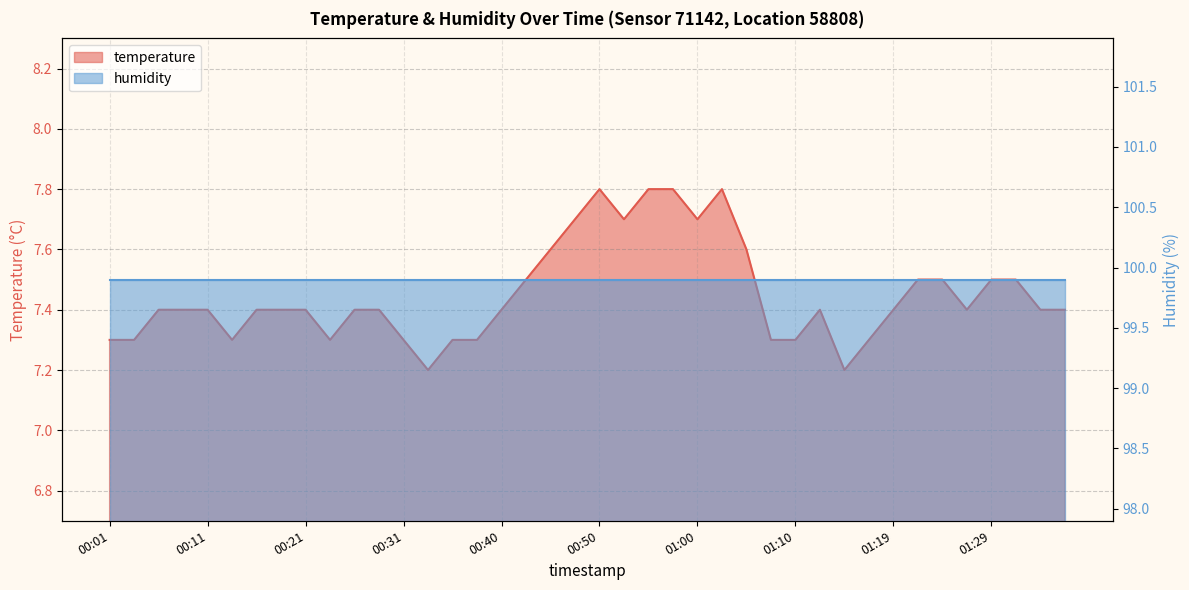

Where is the first local maximum?

00:50